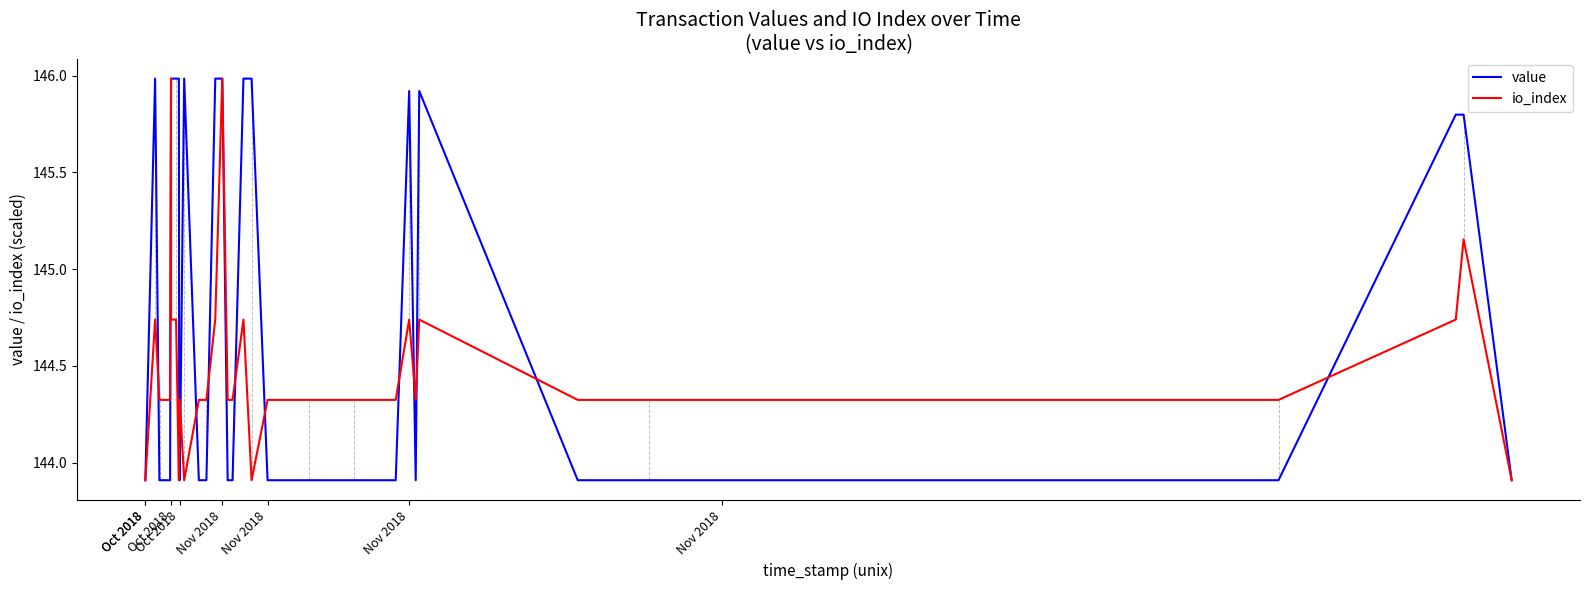

How many lines are shown in the chart?

2